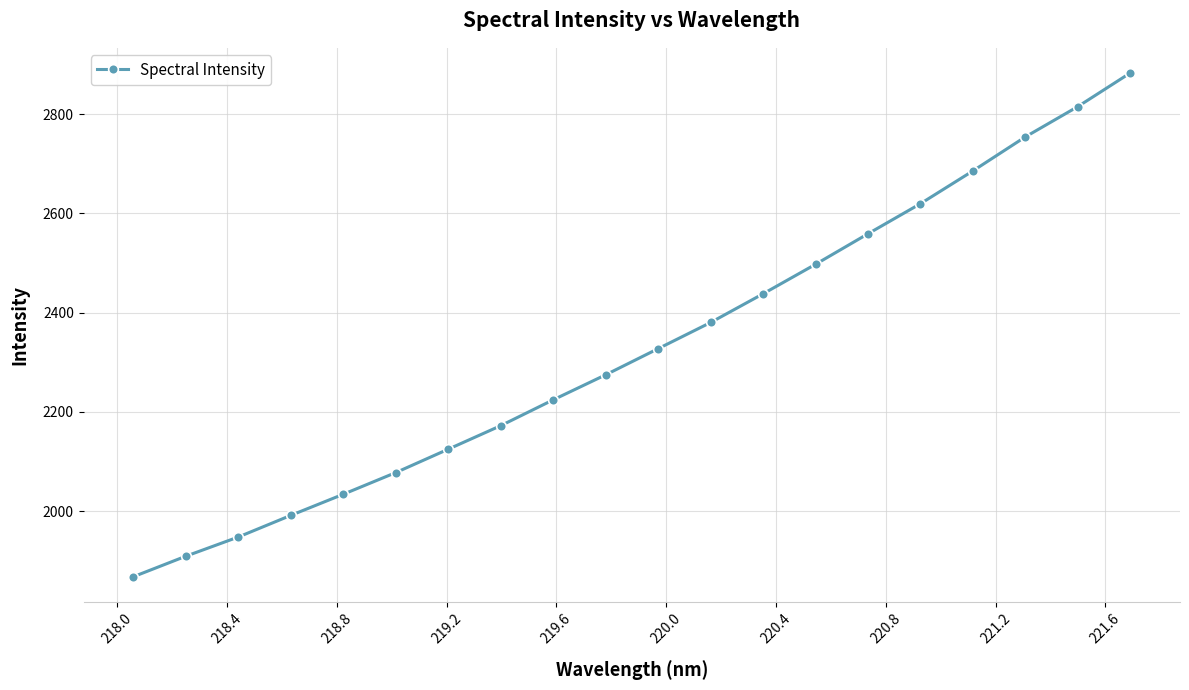

What is the average value?

2329.0